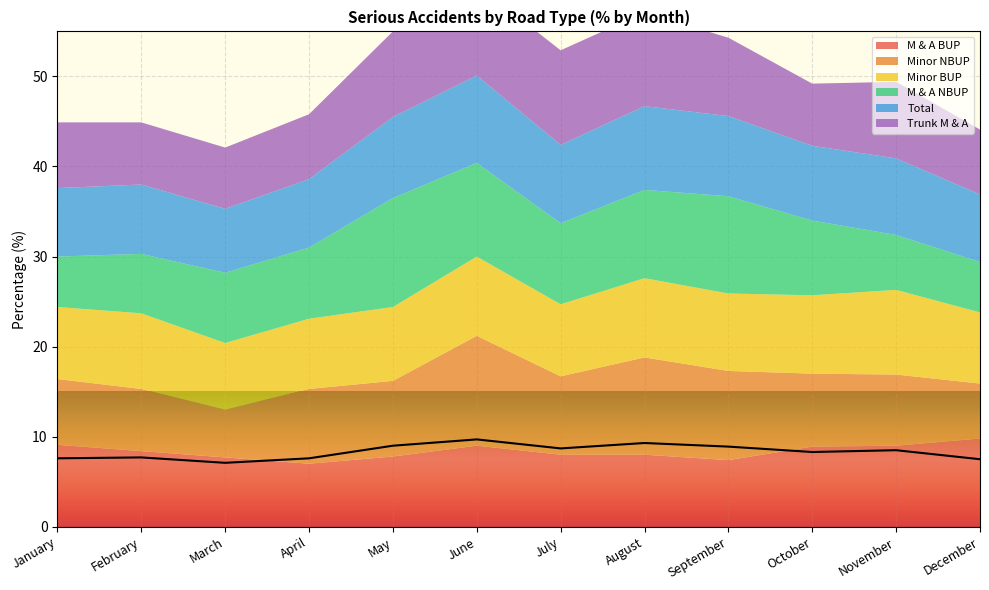

Does the chart display data point markers on the line(s)?

No